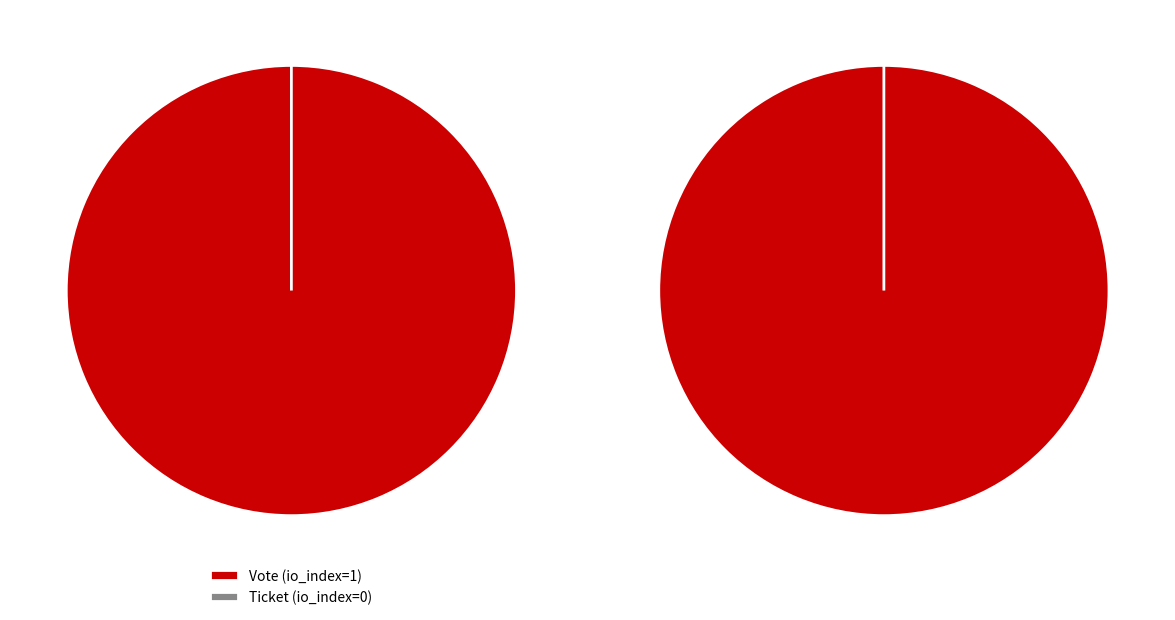

What is the majority slice?

Vote (io_index=1)